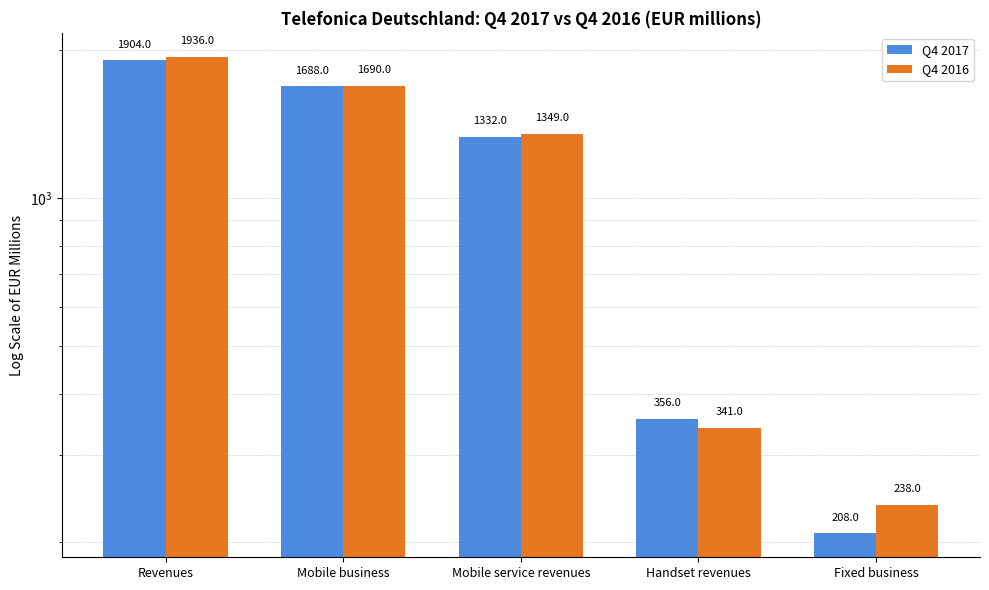

Rank the categories by Q4 2016 value from lowest to highest.

Fixed business, Handset revenues, Mobile service revenues, Mobile business, Revenues